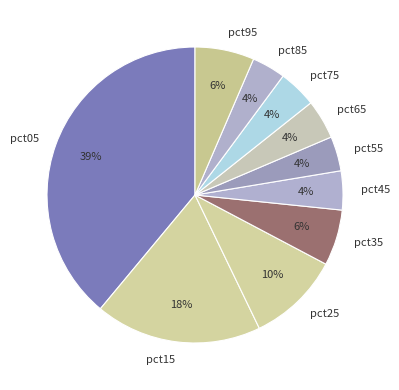

Is the sum of pct25 and pct45 greater than half?

No